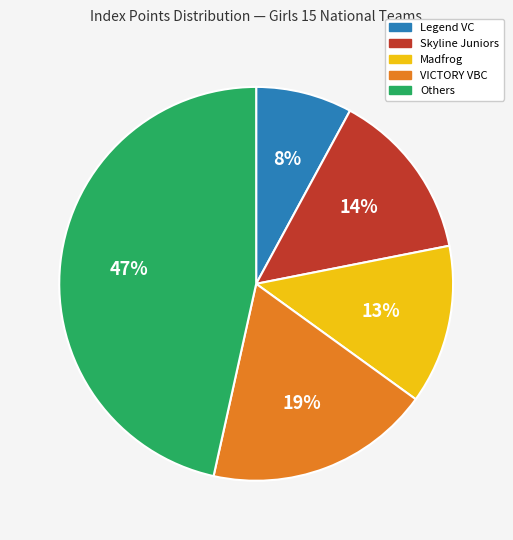

Is there any slice that represents more than half of the pie?

No